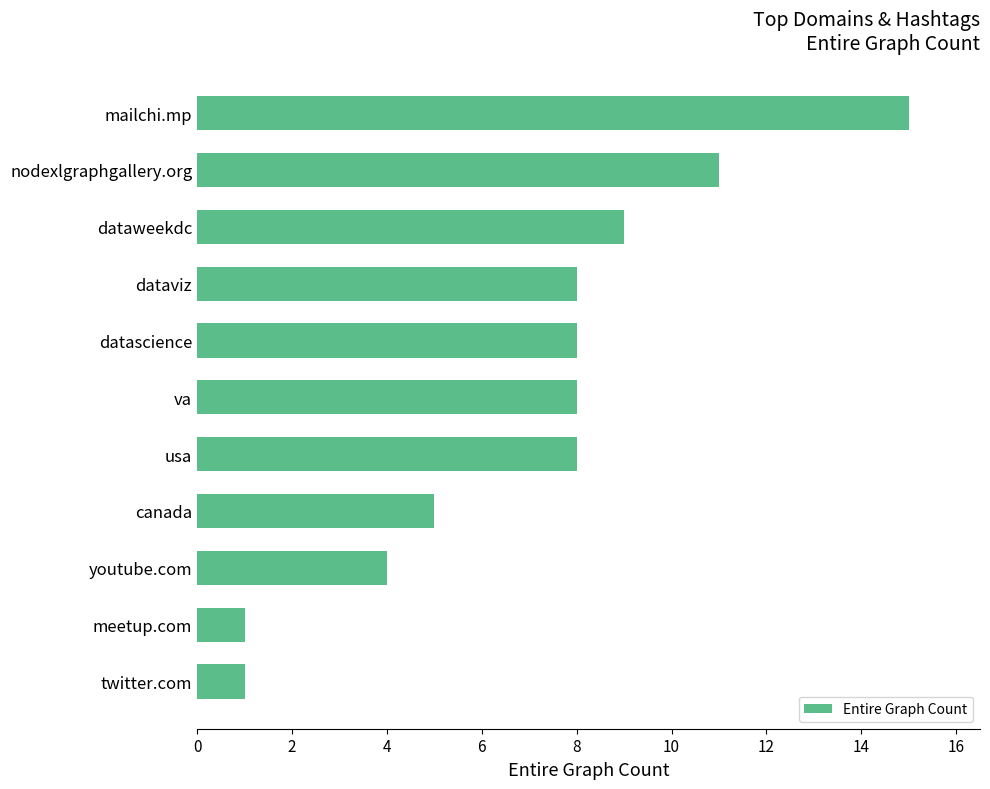

What is the change in value from canada to mailchi.mp?

+10